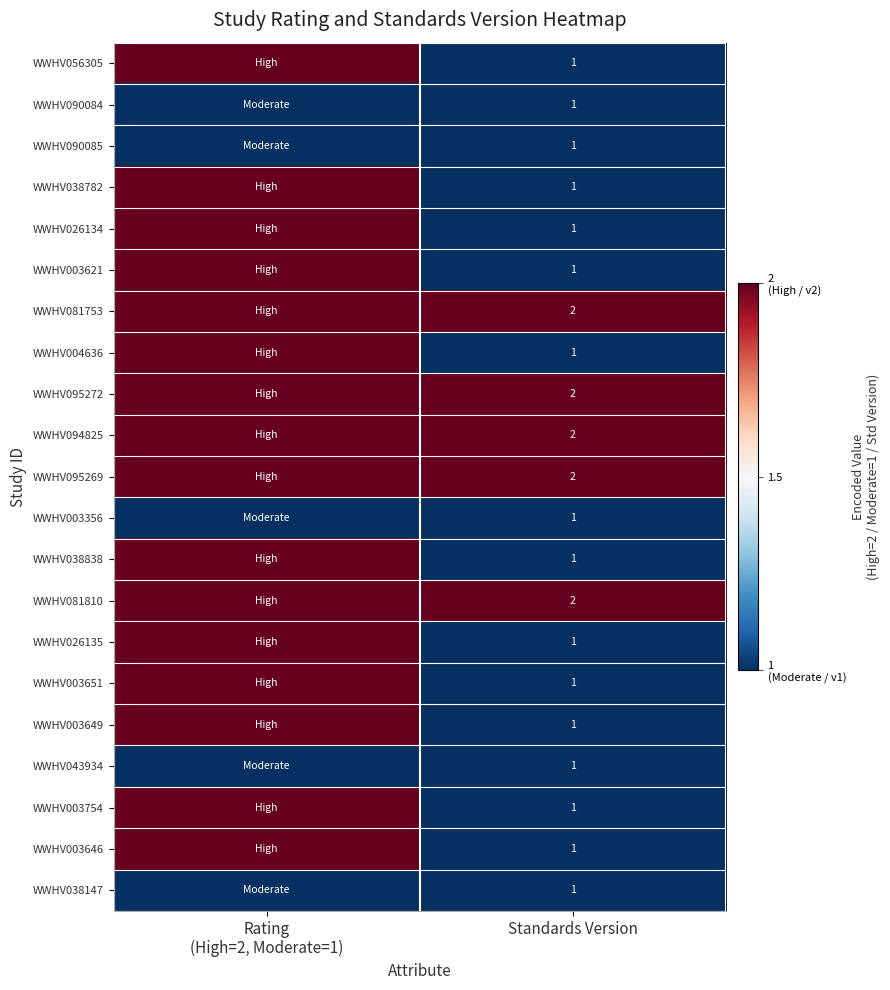

The value of WWHV004636 at Standards Version is 1. True or false?

True